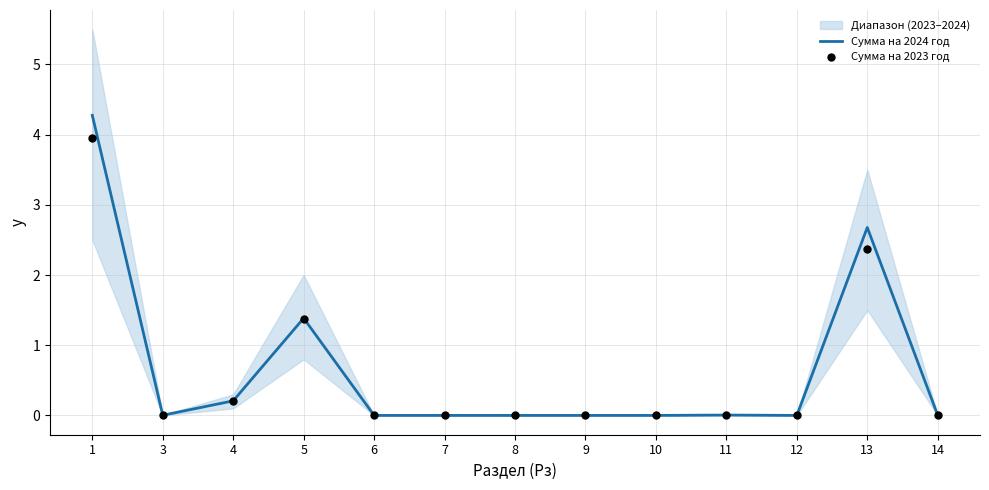

At how many categories does at least one series exceed 1?

3